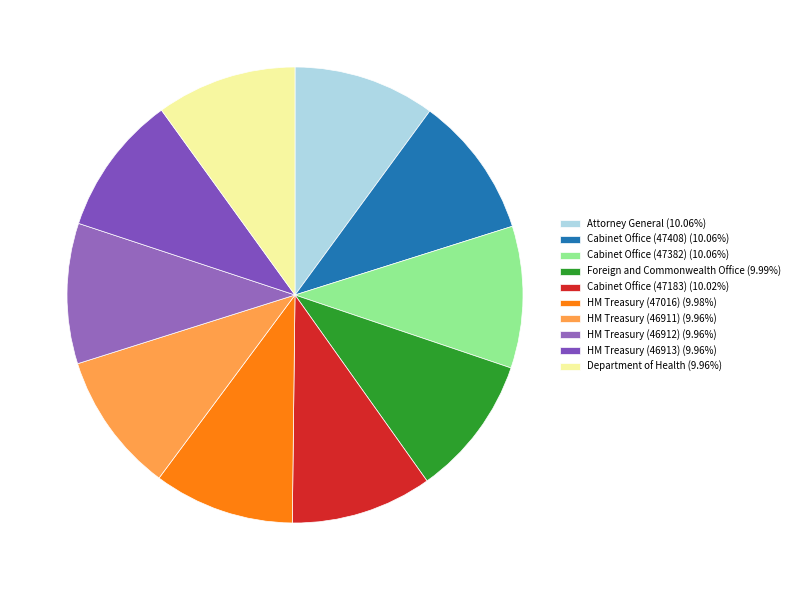

What percentage is the HM Treasury (46912) slice, to the nearest percent?

10%